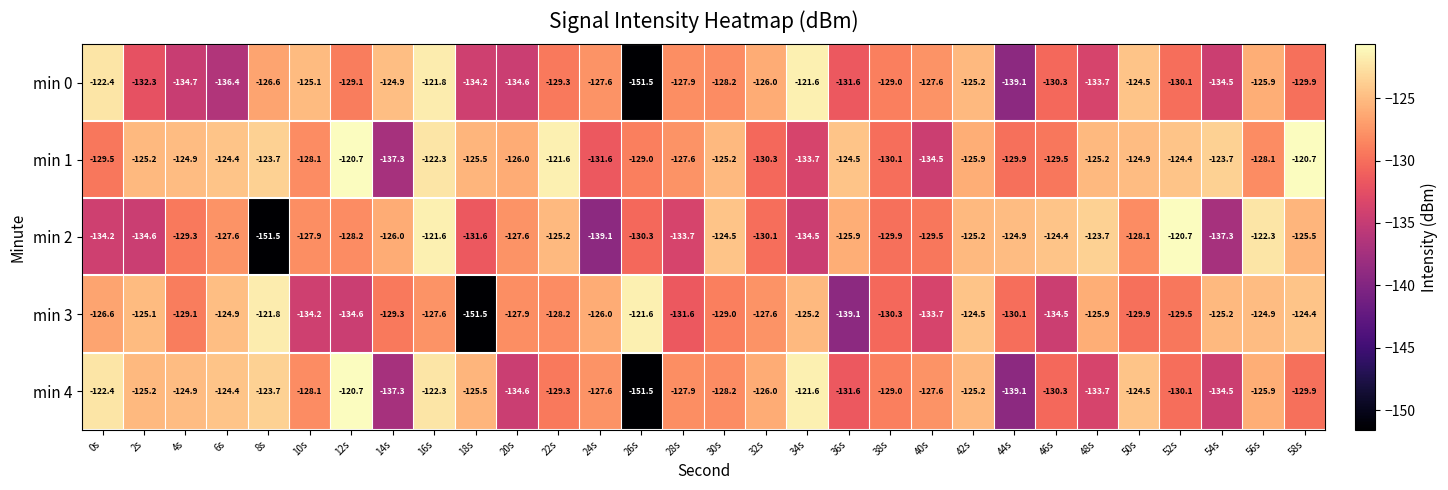

What is the maximum value for min 1?

-120.7